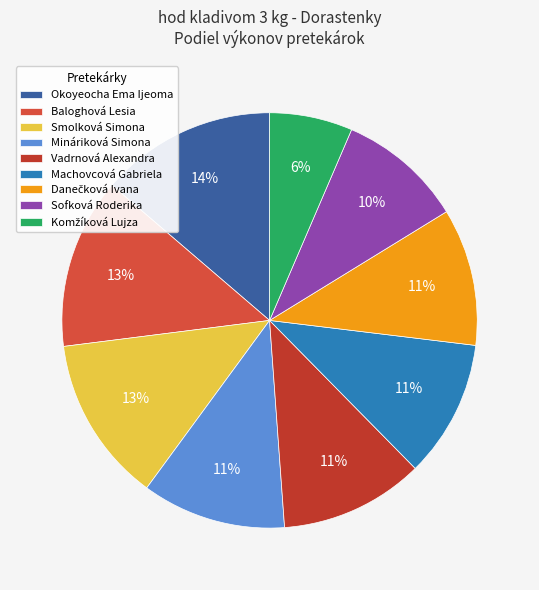

To the nearest percent, what portion does Vadrnová Alexandra represent?

11%